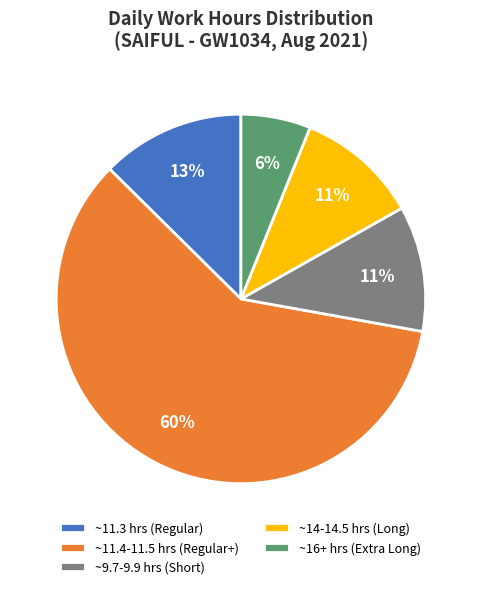

What is the largest slice in the pie chart?

~11.4-11.5 hrs (Regular+)